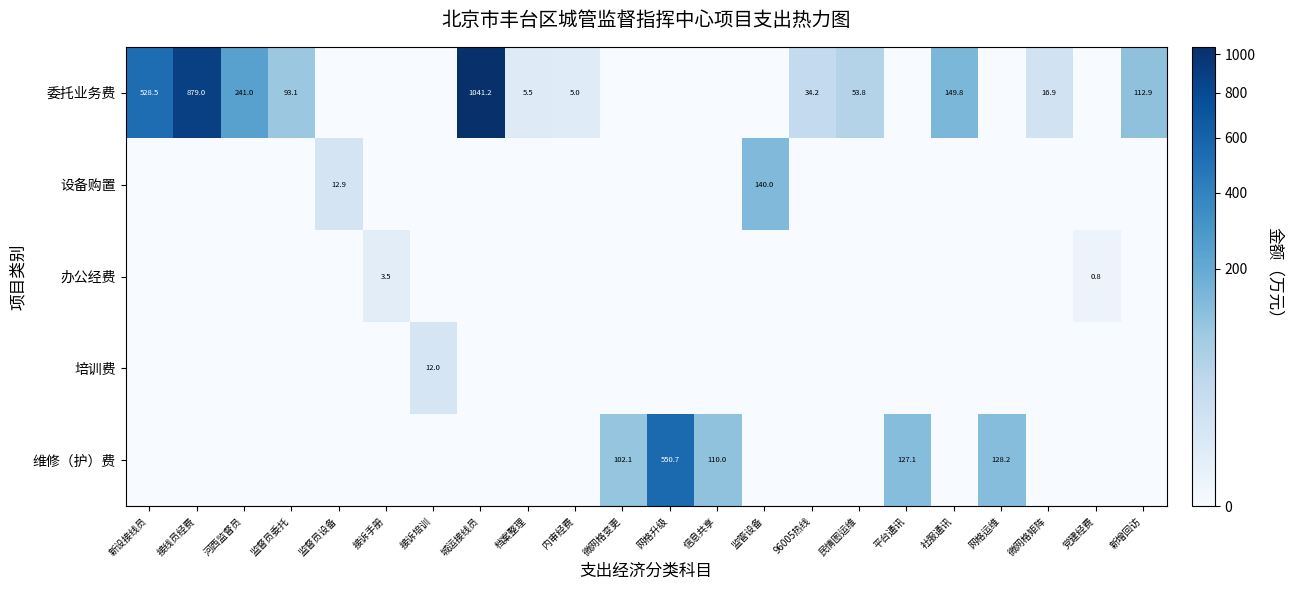

True or false: 委托业务费 has a value of 205.1 at 社服通讯.

False